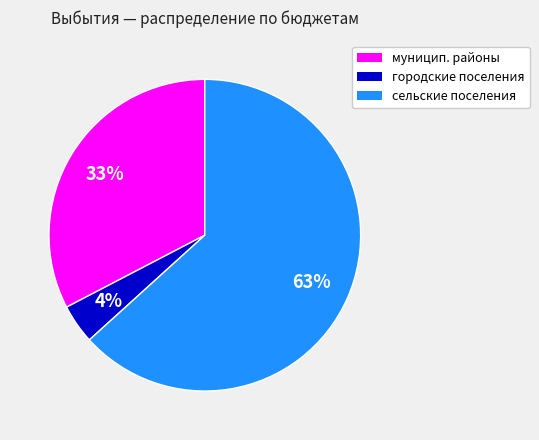

Is there a majority slice in this chart?

Yes